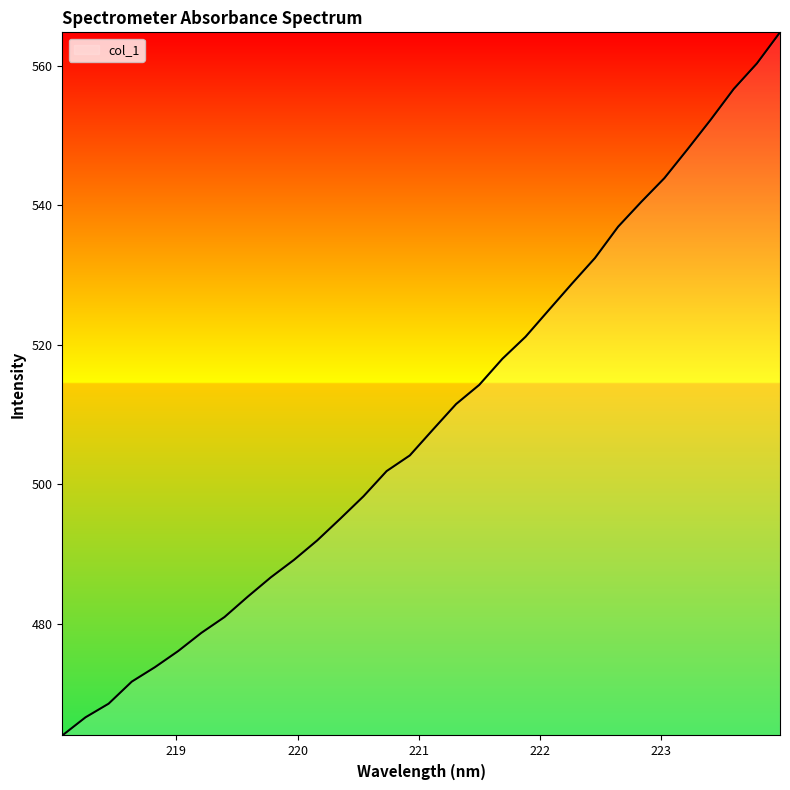

What is the difference between the maximum and minimum values?

100.8